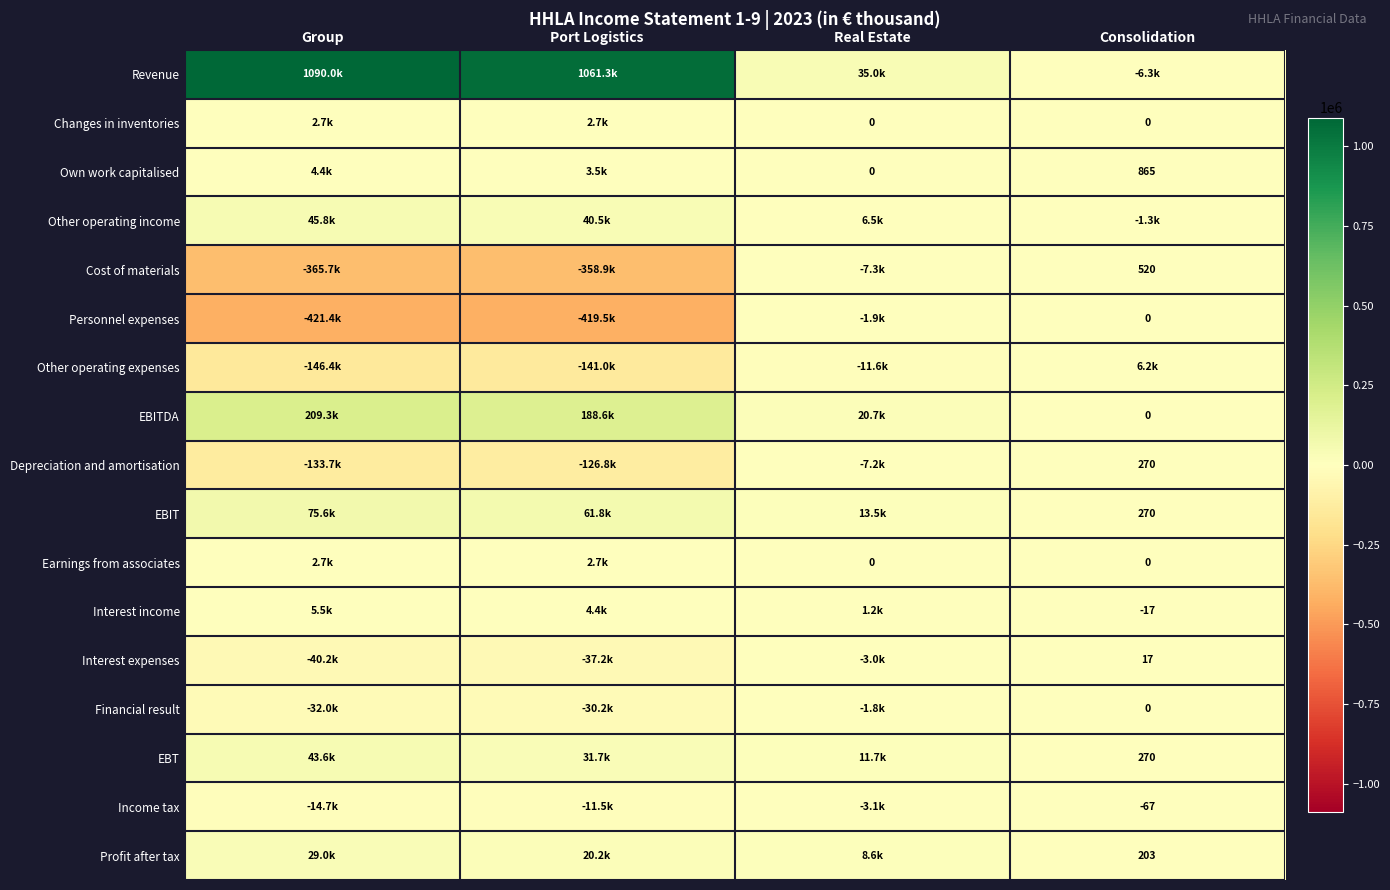

The Depreciation and amortisation series shows 389 at Consolidation. True or false?

False